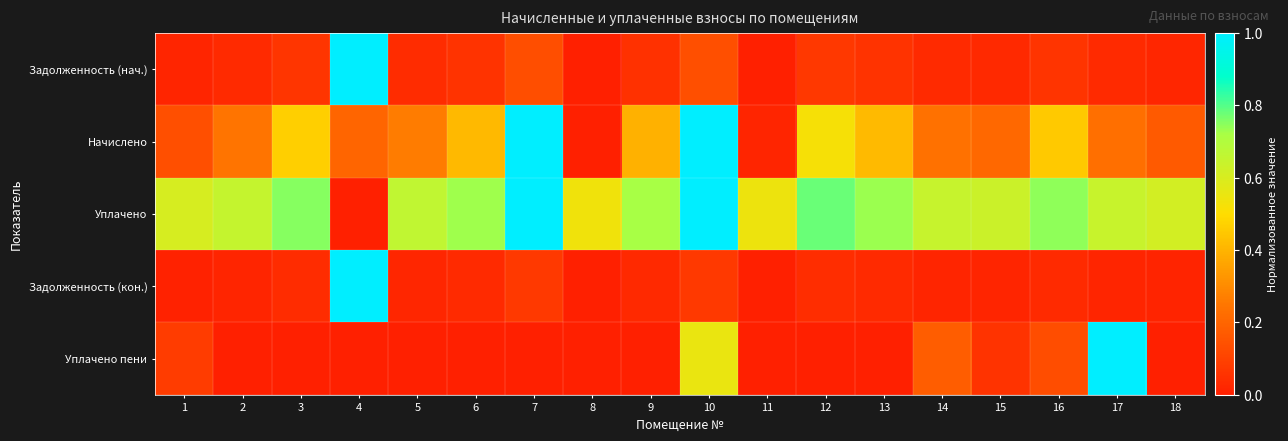

List the series in order of their peak value, lowest first.

Задолженность (нач.), Начислено, Уплачено, Задолженность (кон.), Уплачено пени